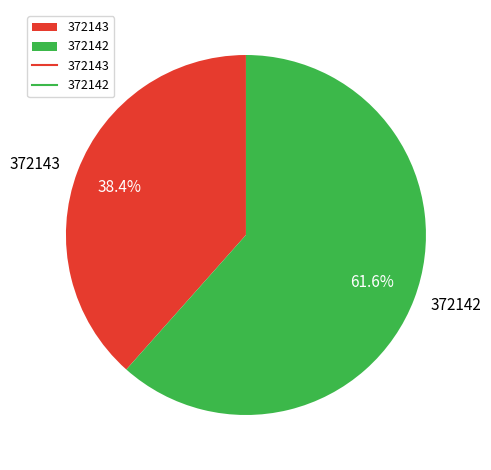

To the nearest percent, what is the average slice percentage?

50%